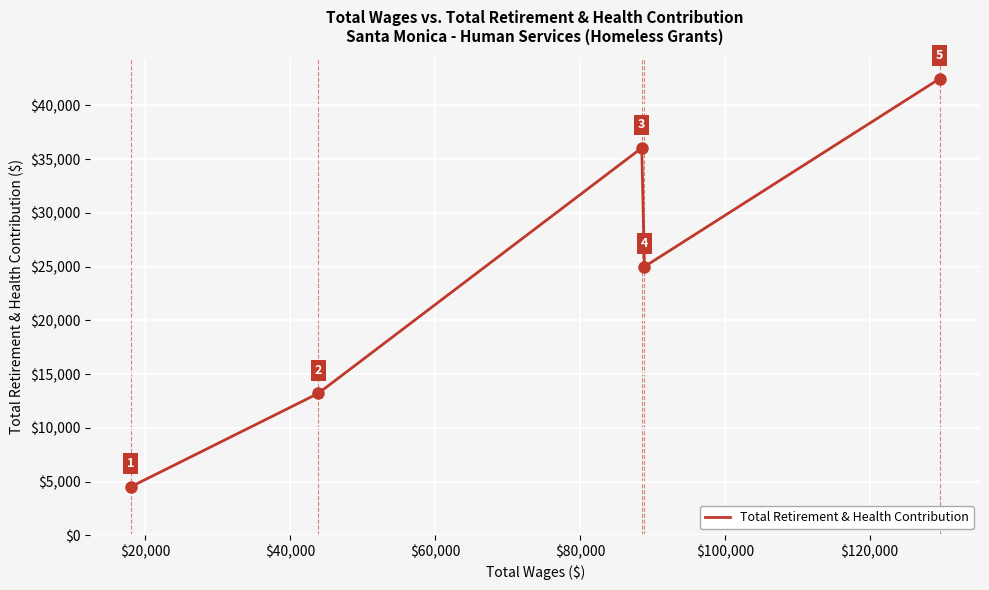

How many interior local valleys (lower than both neighbors) does the data have?

1